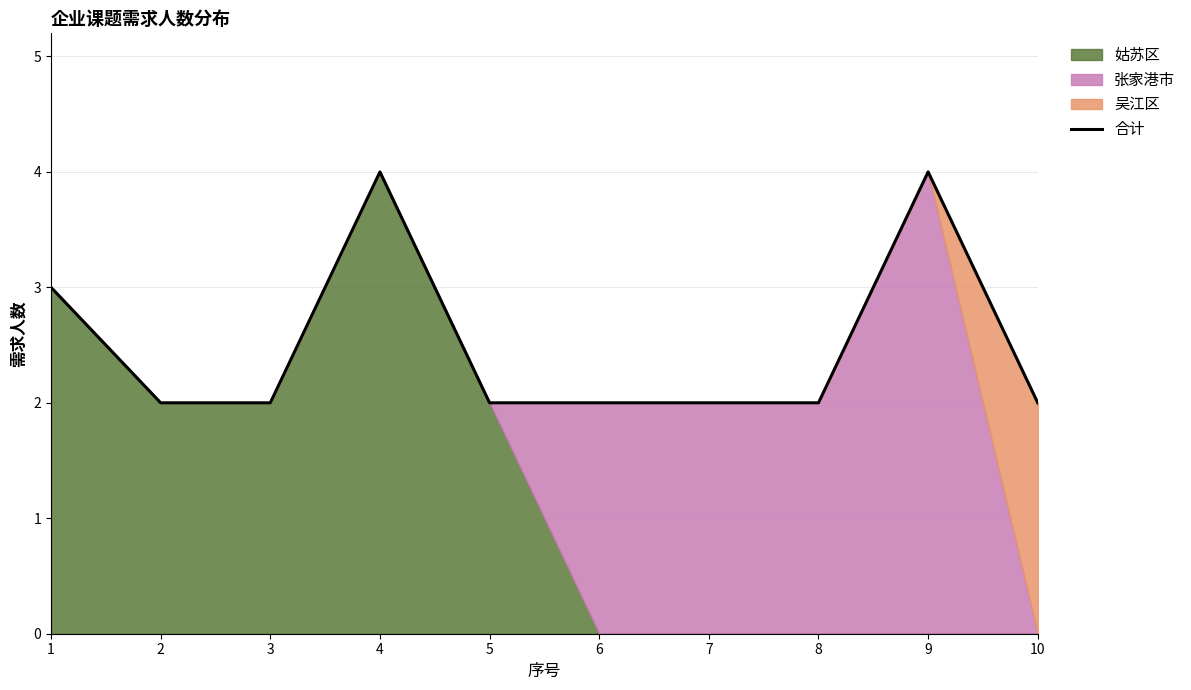

How many values are between 2 and 3?

8